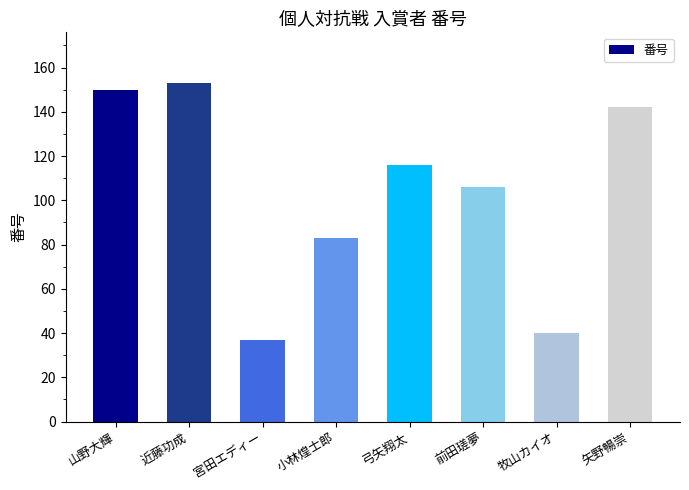

What value does the data have at 牧山カイオ?

40